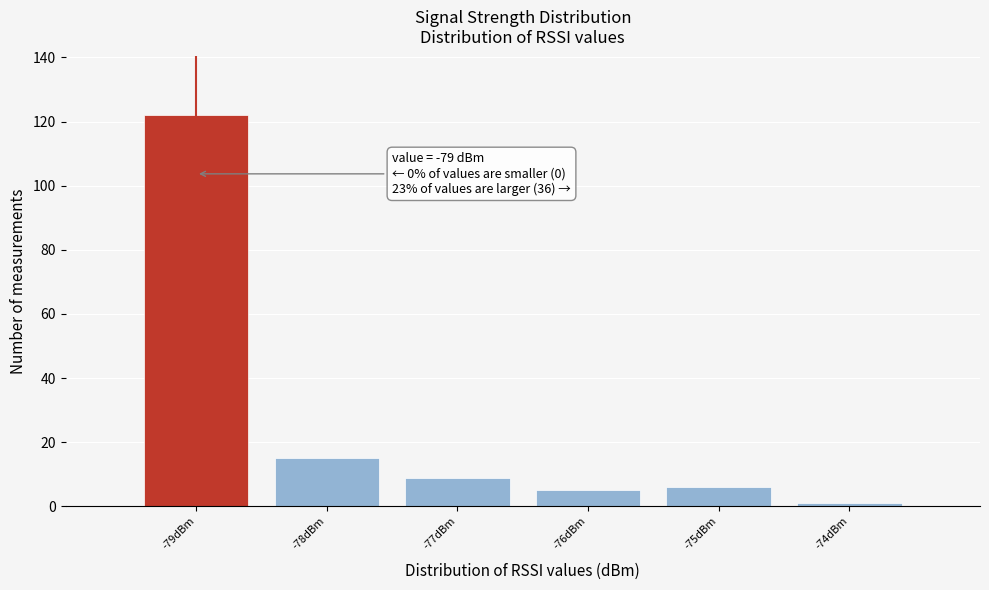

Which range on the x-axis has the tallest bar?

-79.5 to -78.5